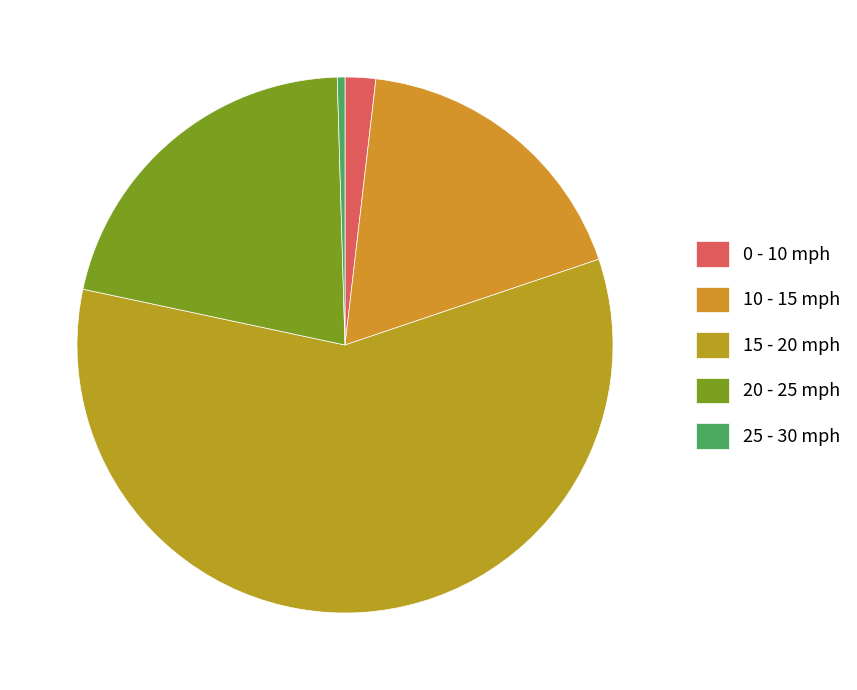

Count the number of slices in the pie.

5